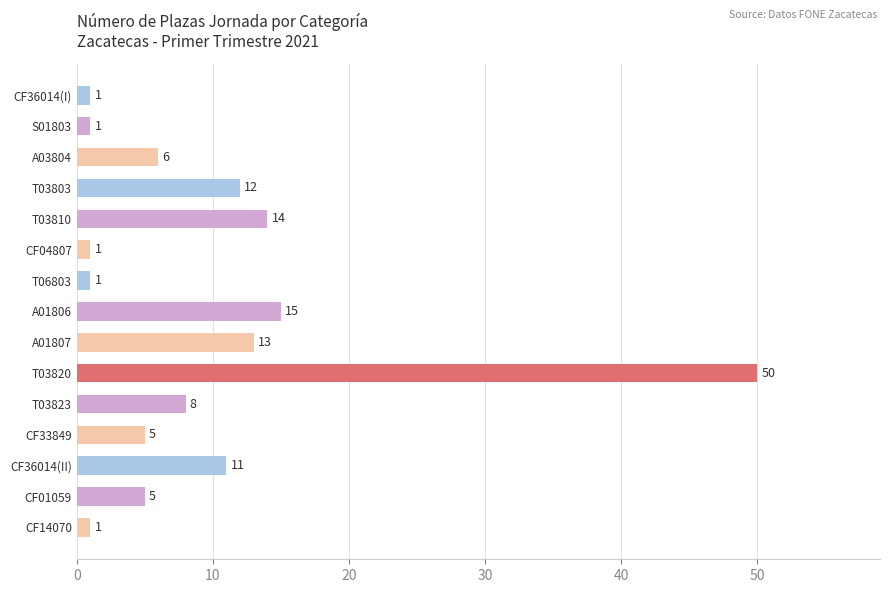

What is the difference between the maximum and minimum values?

49